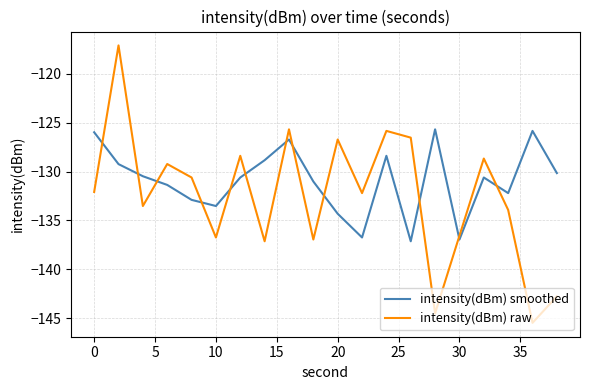

What is the difference between the second highest and minimum values in the intensity(dBm) raw series?

19.8